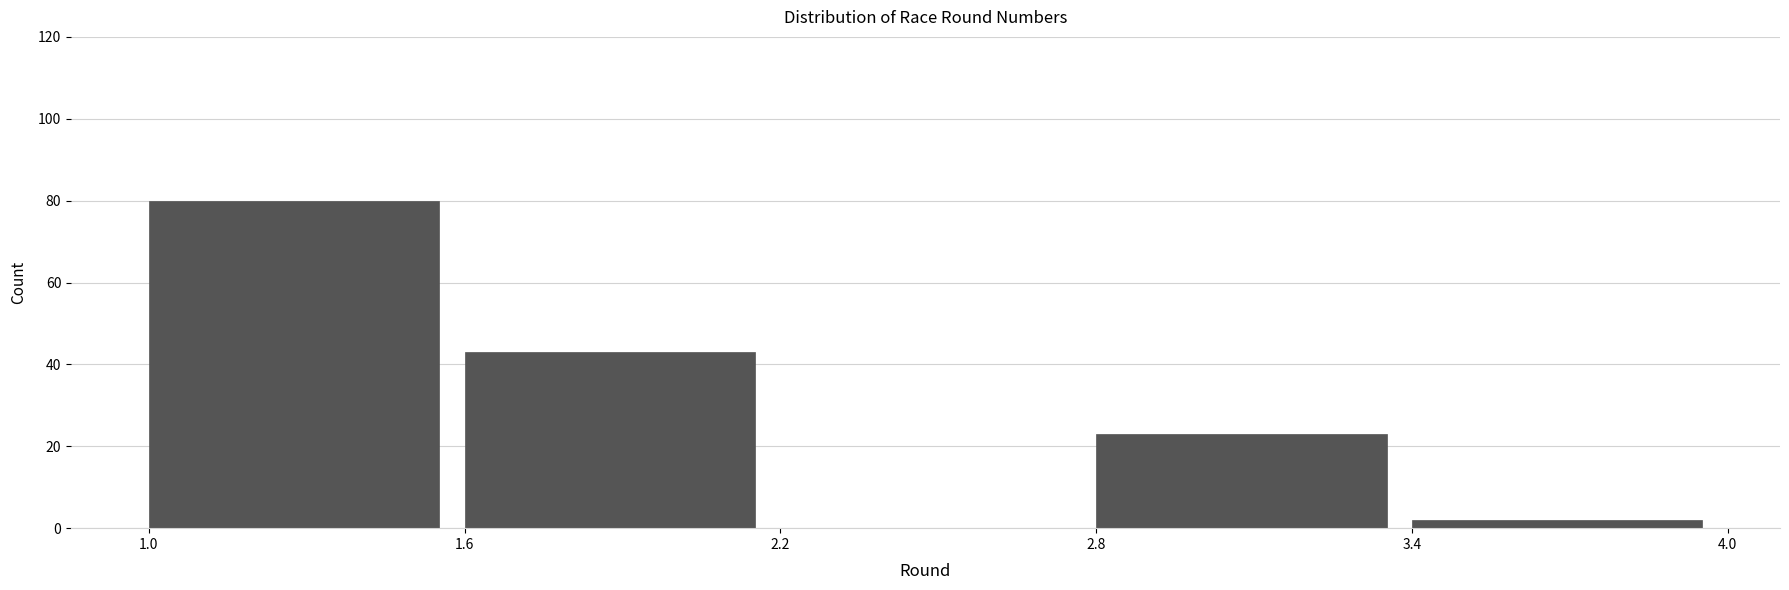

Over which range of the x-axis is the bar tallest?

1.0 to 1.6